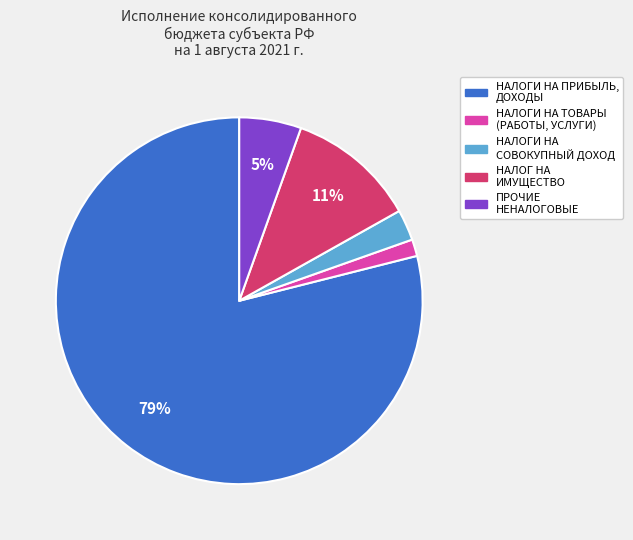

Is the sum of НАЛОГ НА ИМУЩЕСТВО and ПРОЧИЕ НЕНАЛОГОВЫЕ greater than half?

No